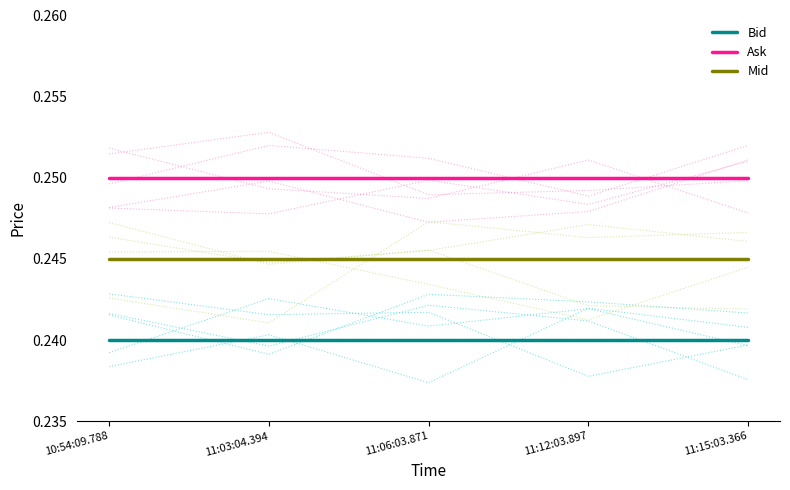

Does the chart display data point markers on the line(s)?

No